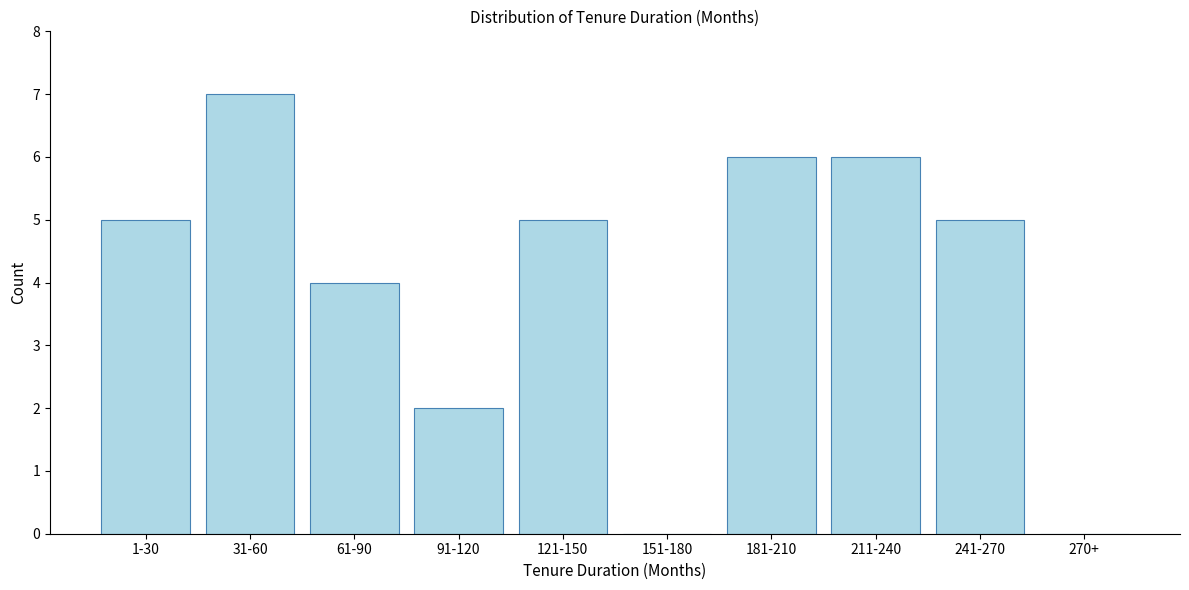

Reading left to right, transcribe all the data shown in this chart.

1-30=5	31-60=7	61-90=4	91-120=2	121-150=5	151-180=0	181-210=6	211-240=6	241-270=5	270+=0